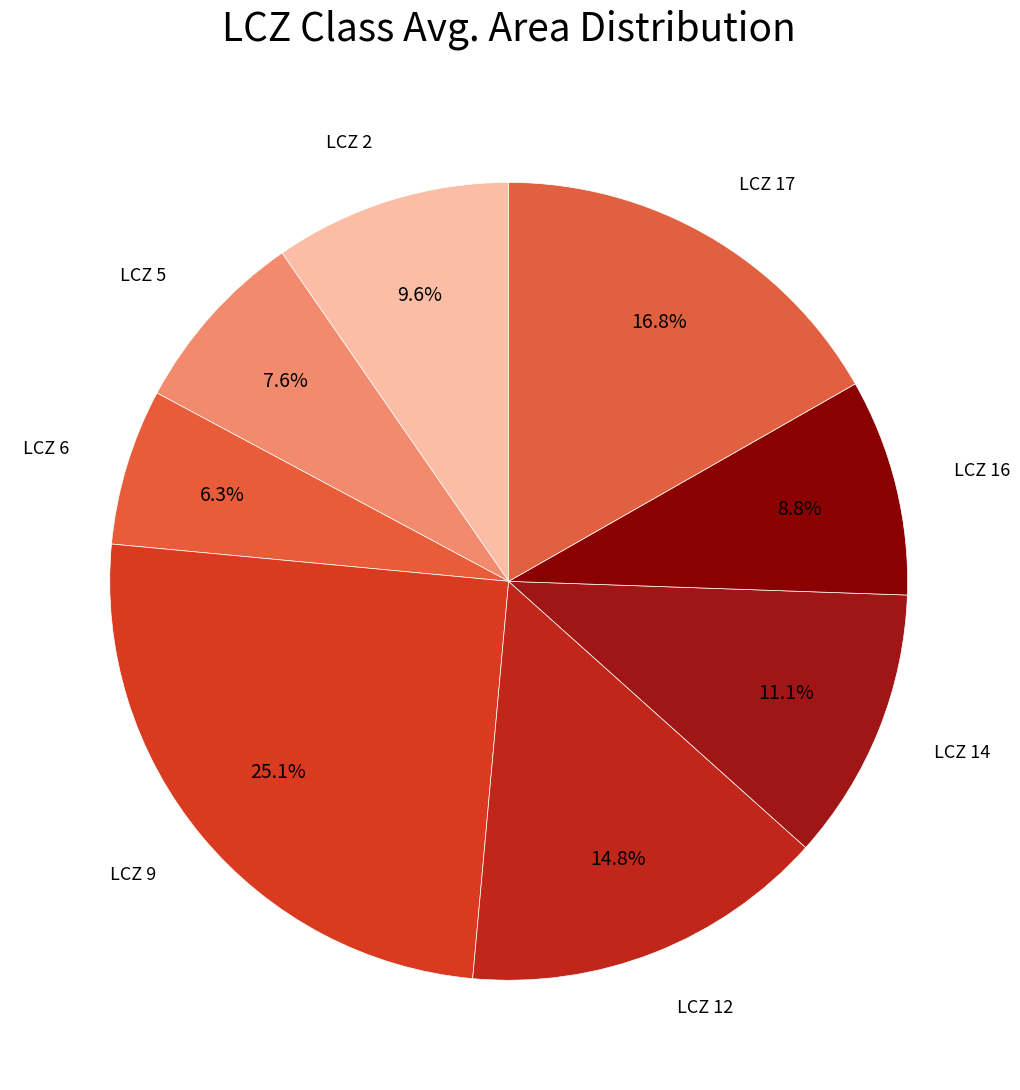

Does any single category account for the majority?

No